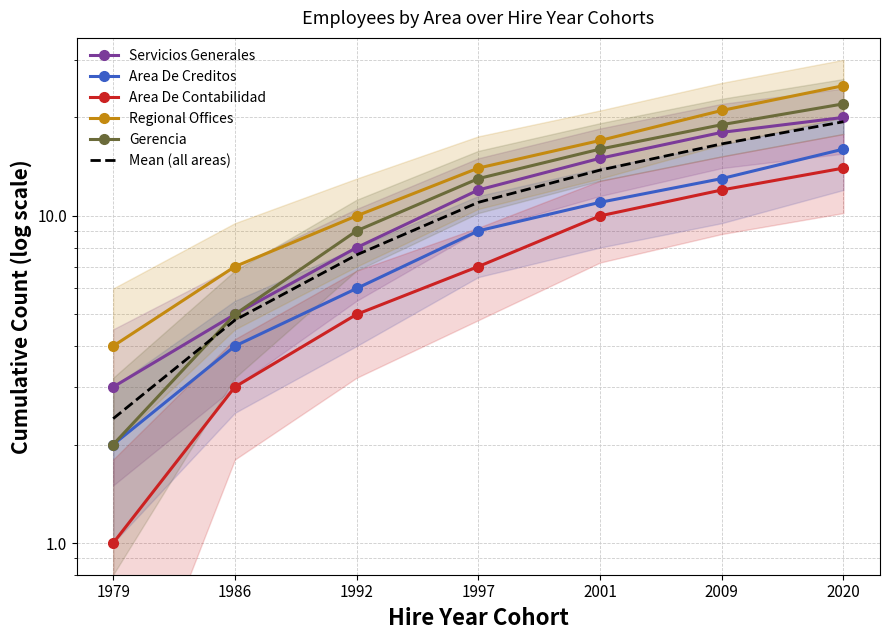

At which category is the sum across all series the highest?

2020